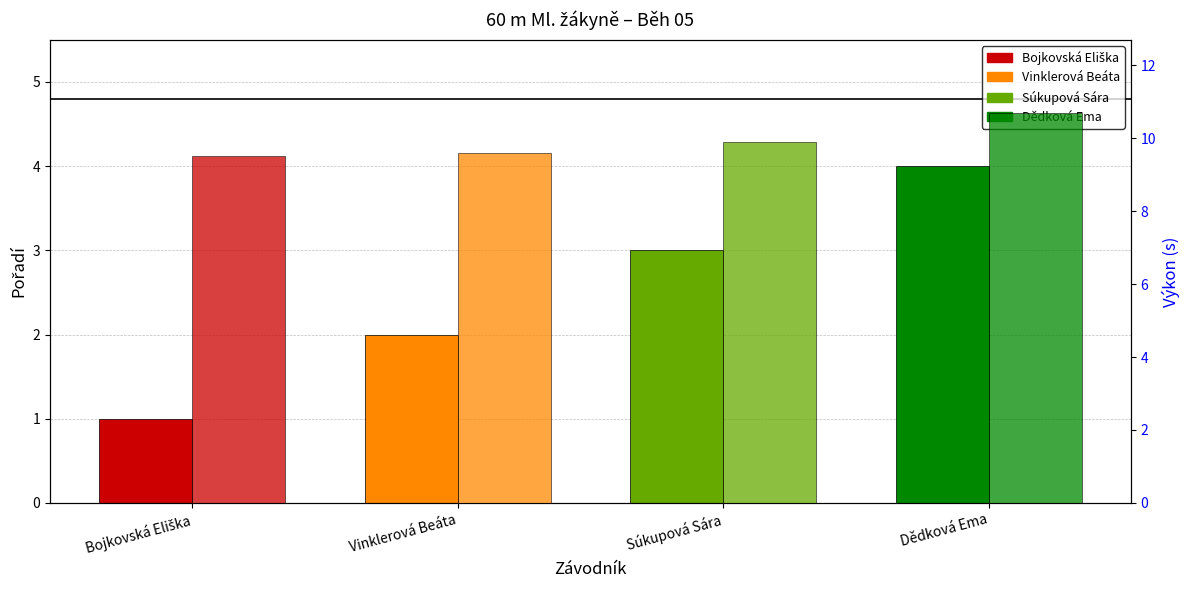

Which series has the largest range (max minus min)?

Pořadí